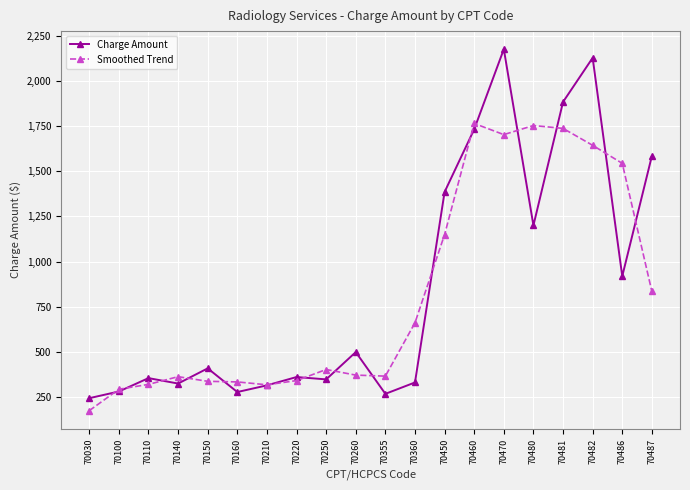

What is the value of the Smoothed Trend point at the 16th from the left?

1752.7